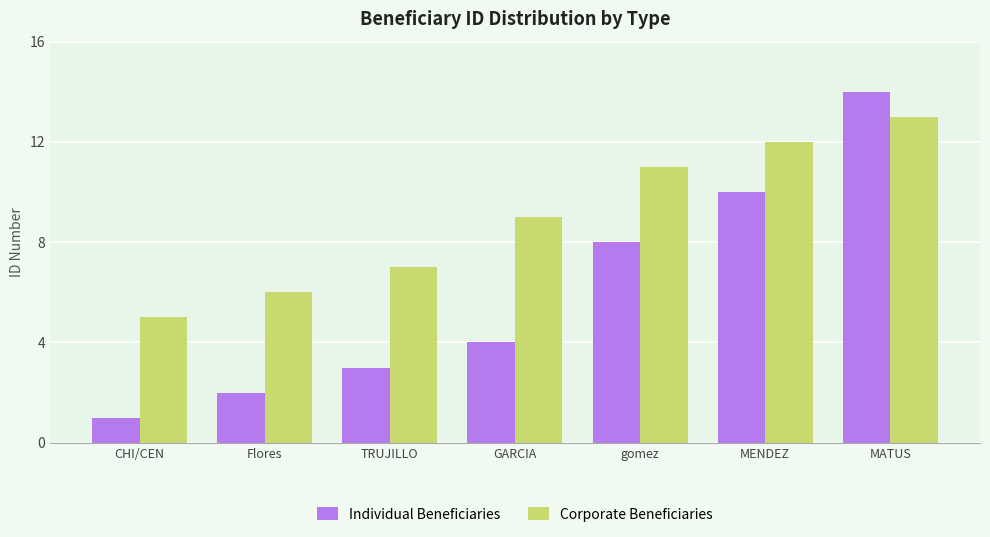

Which series has the largest range (max minus min)?

Individual Beneficiaries